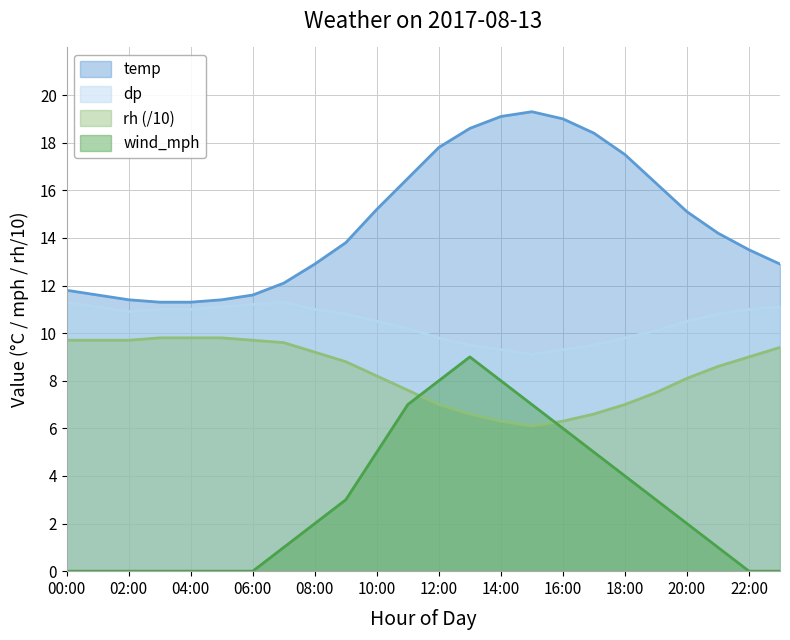

Which series has the widest spread of values?

wind_mph